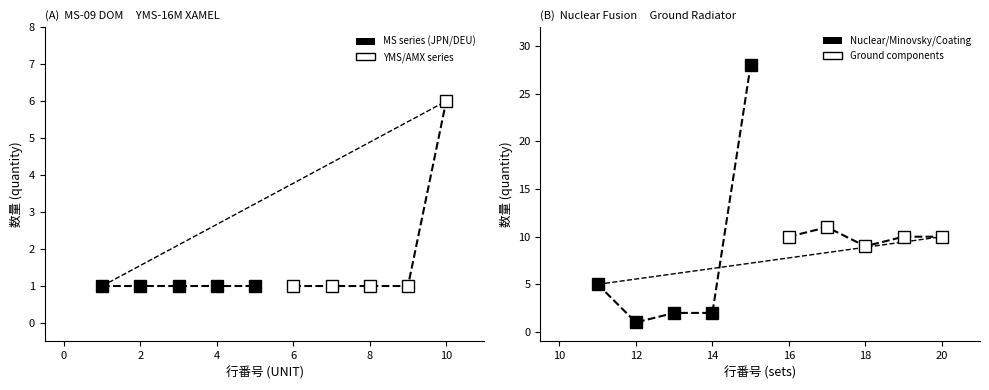

What is the minimum value for MS series (JPN/DEU)?

1